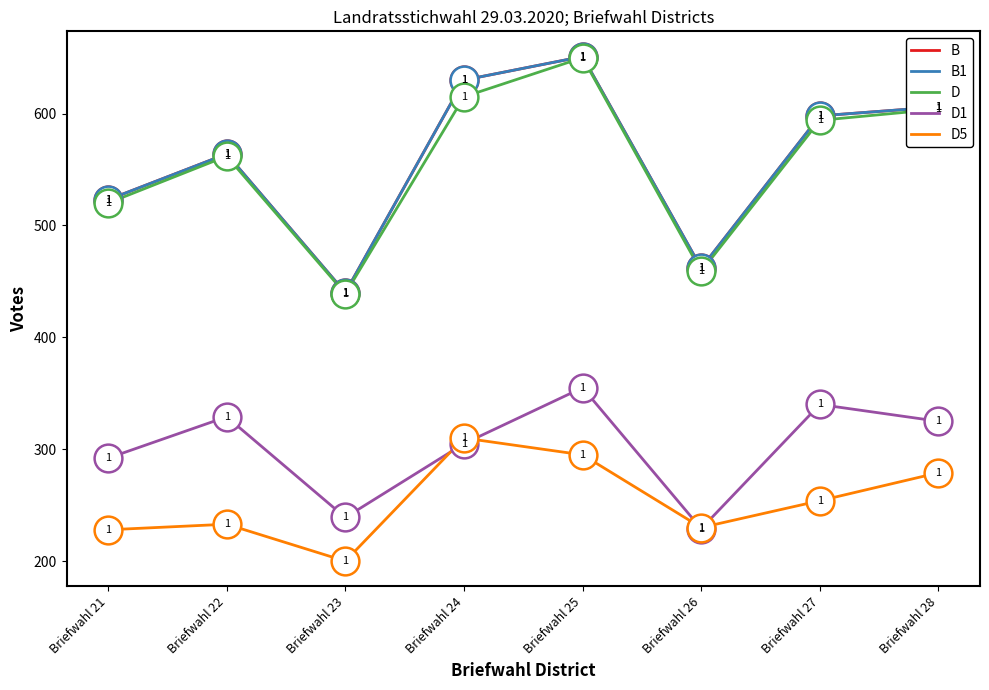

Does the chart have visible grid lines?

No